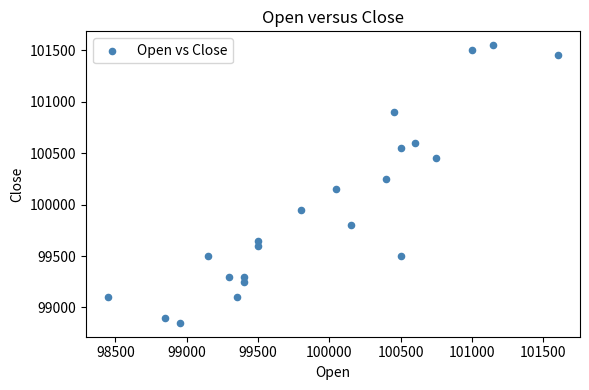

What is the range of Y values (max minus min)?

2700